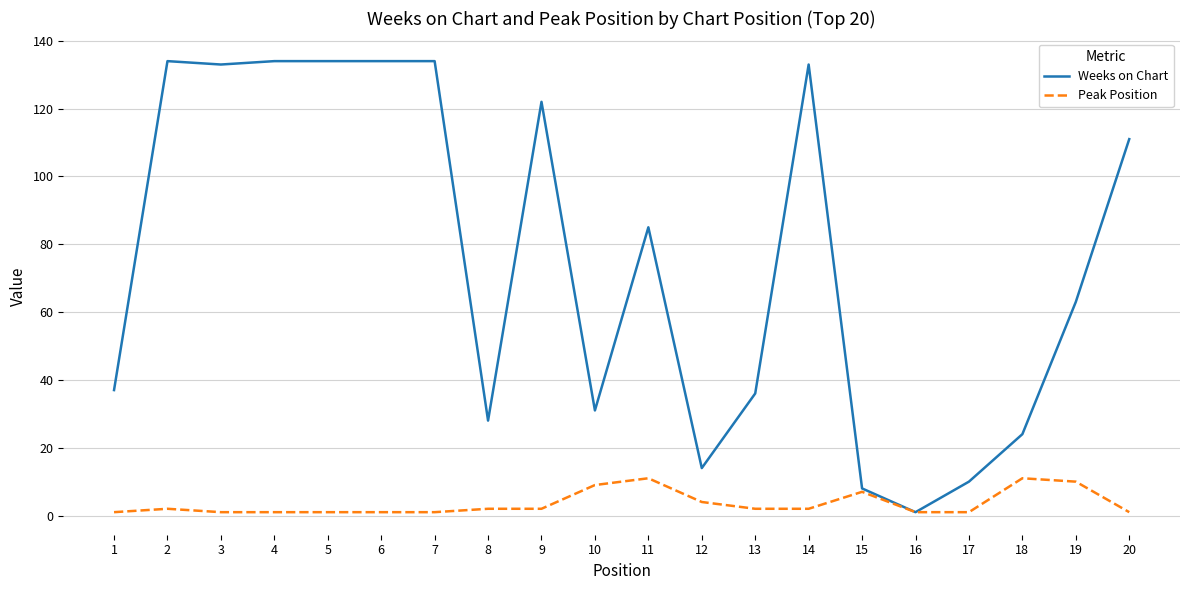

Is the value of Weeks on Chart at 10 greater than the value of Peak Position at 19?

Yes